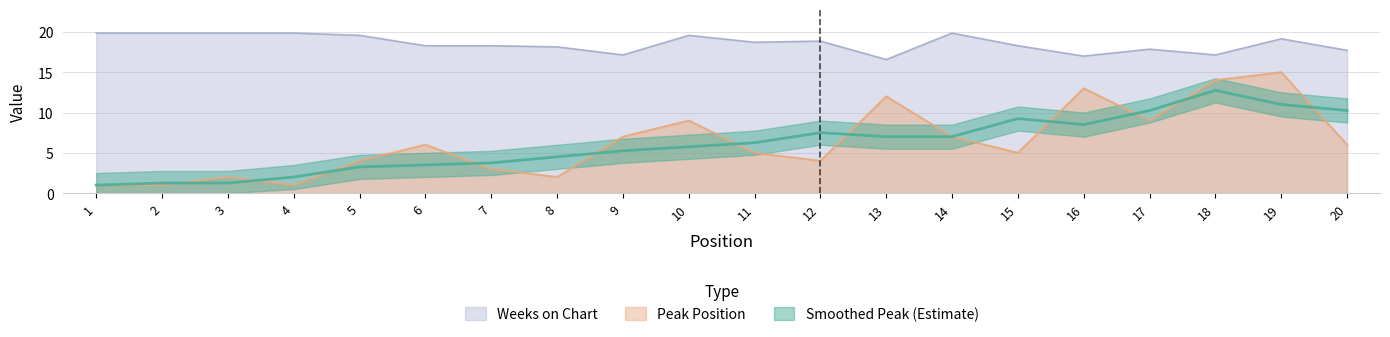

Is it true that Peak Position equals 4.2 at 7?

False